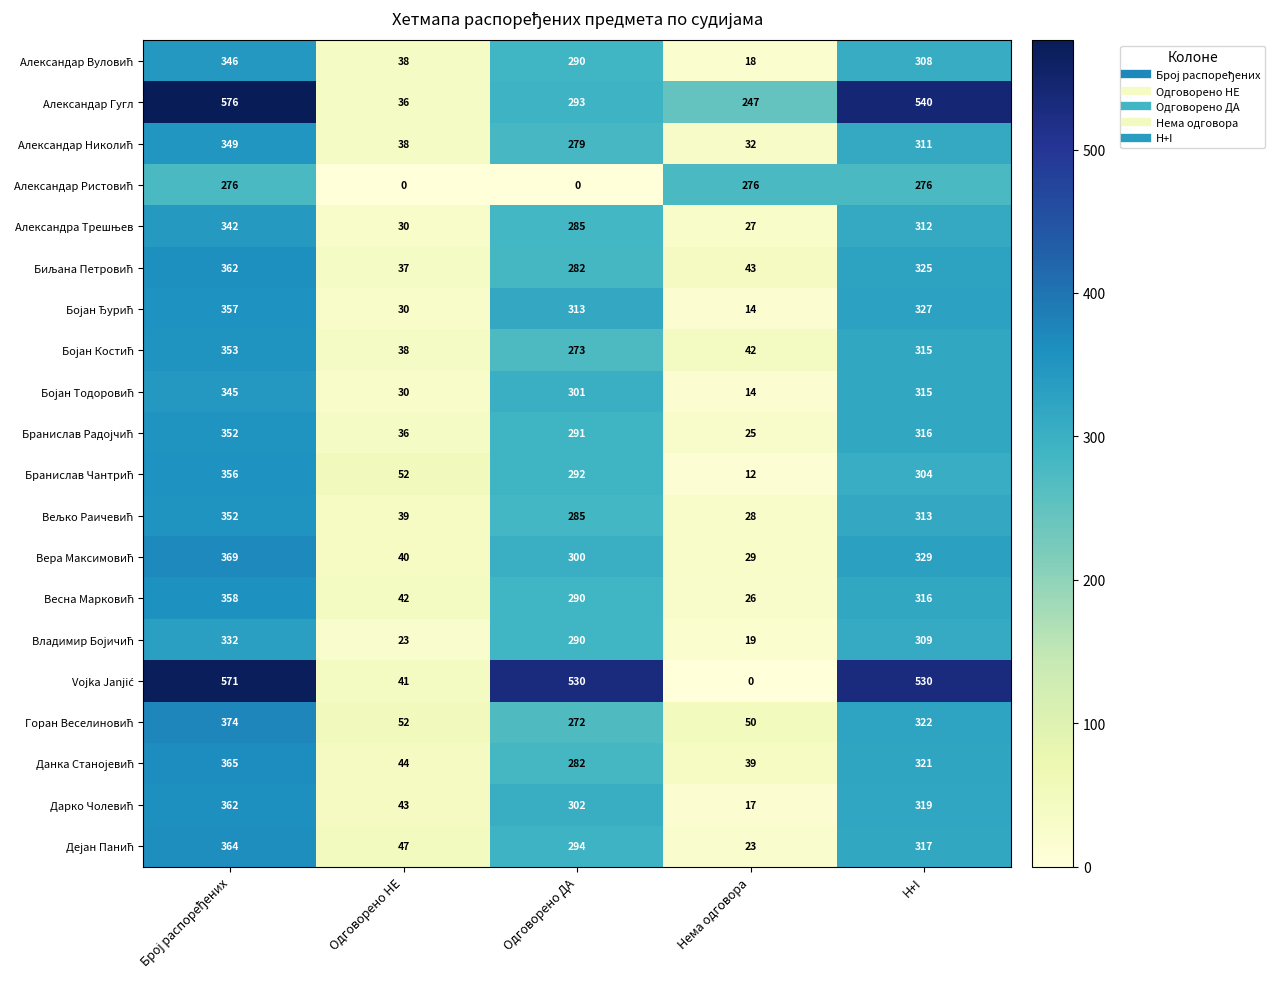

Which series has the largest total across all categories?

Александар Гугл